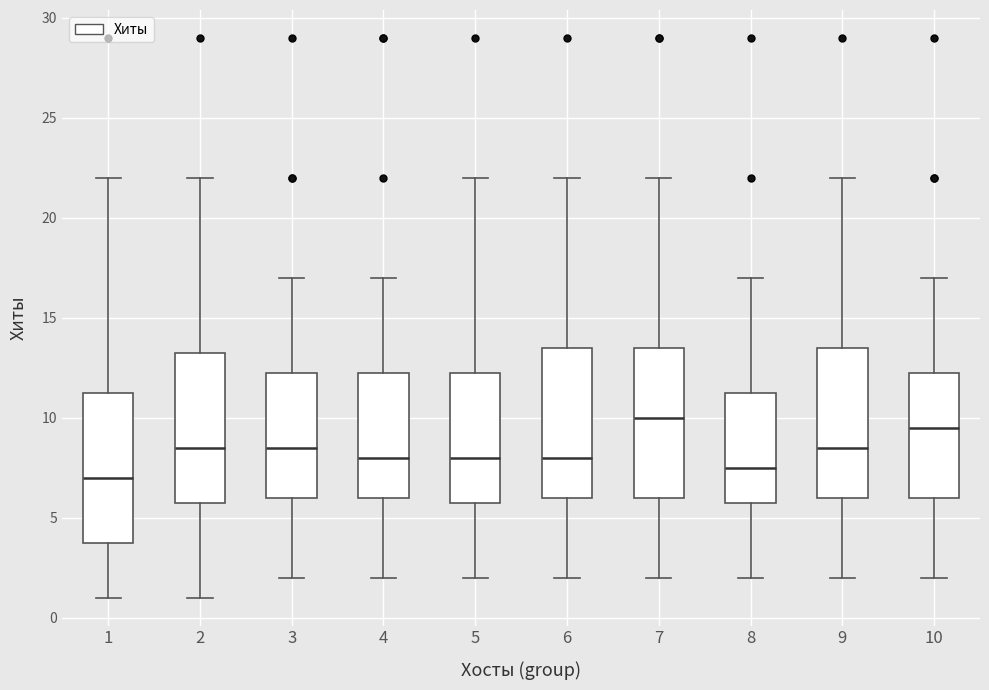

Reading left to right, transcribe this box plot: for each box, give where its median line is, the range the box spans, and where its two whiskers end, as read against the y-axis. The values are not printed on the chart, so give them approximately, as read against the axis.

1: median 7.0, box 4.0 to 11.5, whiskers 1.0 to 22.0
2: median 8.5, box 6.0 to 13.5, whiskers 1.0 to 22.0
3: median 8.5, box 6.0 to 12.5, whiskers 2.0 to 17.0
4: median 8.0, box 6.0 to 12.5, whiskers 2.0 to 17.0
5: median 8.0, box 6.0 to 12.5, whiskers 2.0 to 22.0
6: median 8.0, box 6.0 to 13.5, whiskers 2.0 to 22.0
7: median 10.0, box 6.0 to 13.5, whiskers 2.0 to 22.0
8: median 7.5, box 6.0 to 11.5, whiskers 2.0 to 17.0
9: median 8.5, box 6.0 to 13.5, whiskers 2.0 to 22.0
10: median 9.5, box 6.0 to 12.5, whiskers 2.0 to 17.0